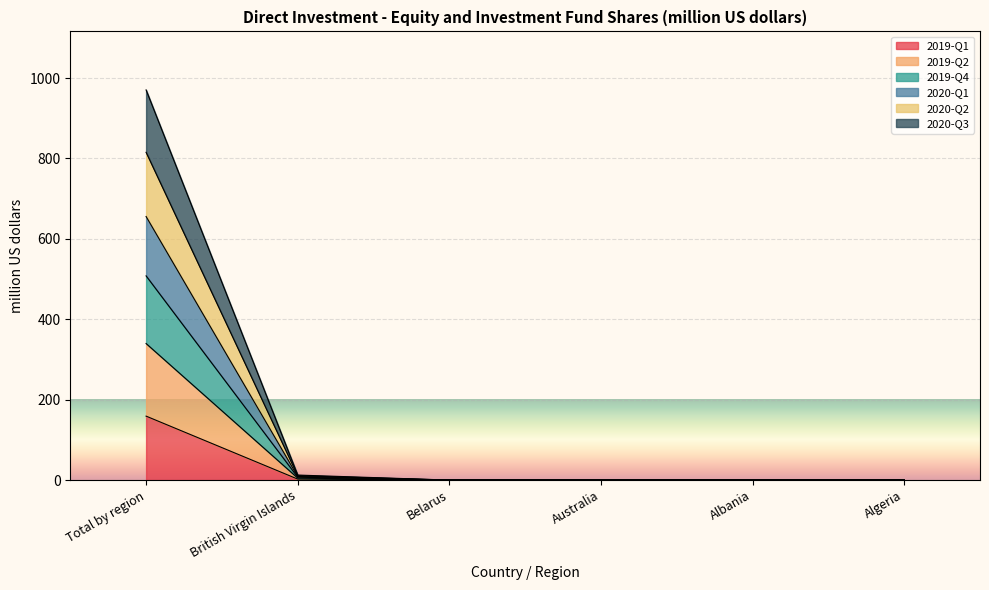

Is the value of 2020-Q3 at Total by region greater than the value of 2019-Q1 at British Virgin Islands?

Yes